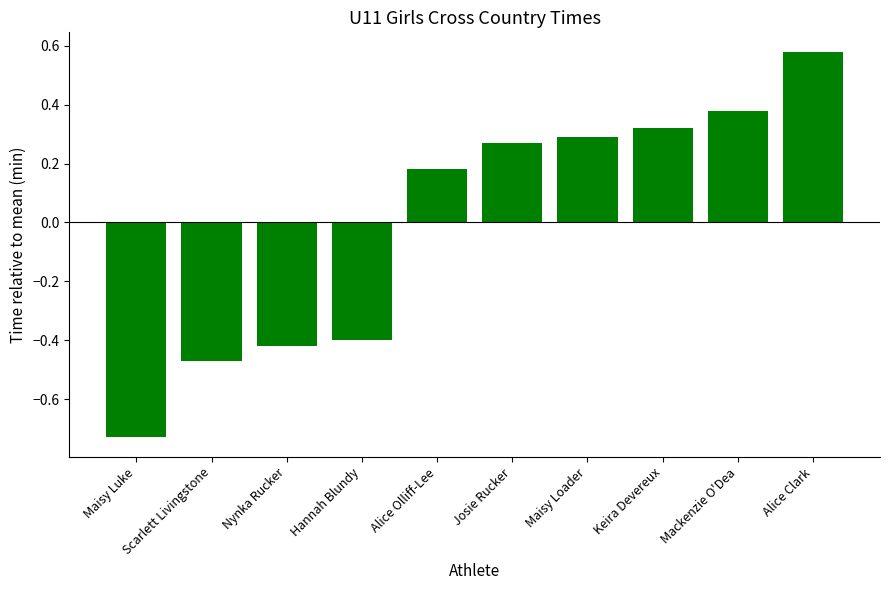

Which category has the highest value across all series?

Alice Clark